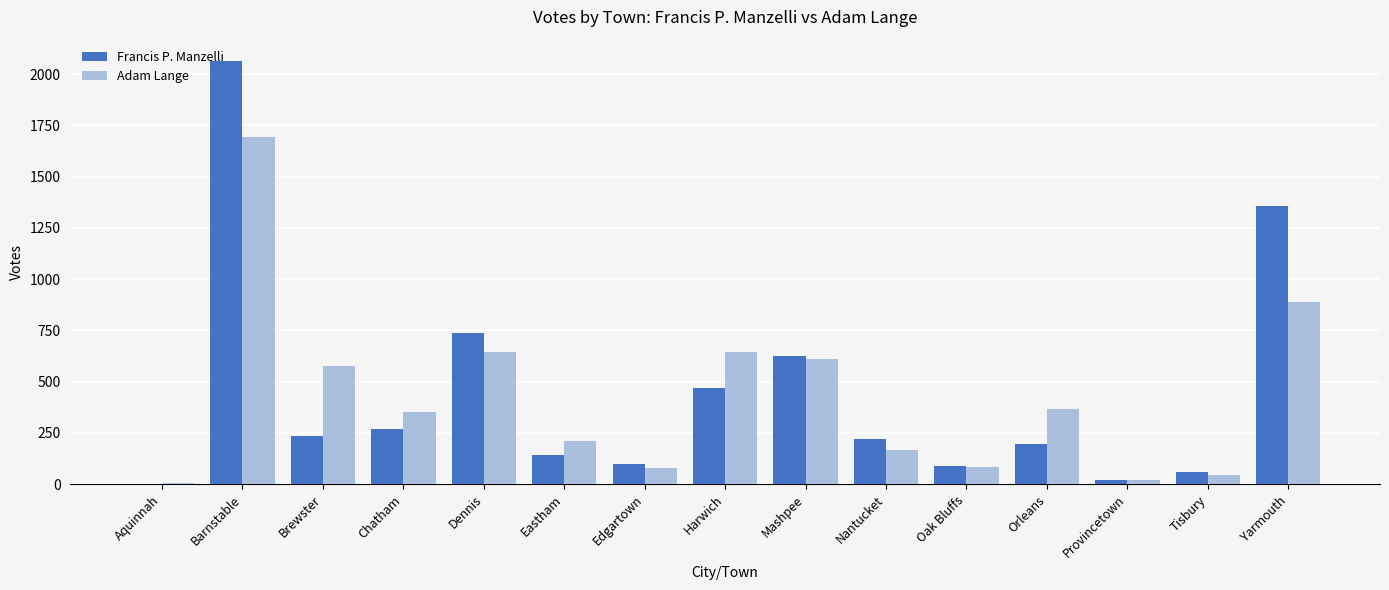

Which series changed the most between Dennis and Oak Bluffs?

Francis P. Manzelli